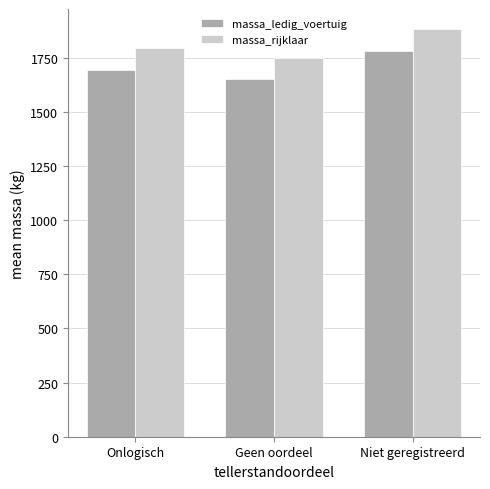

Reading right to left, list all the values displayed in this chart.

massa_ledig_voertuig: Niet geregistreerd=1782.0	Geen oordeel=1651.6	Onlogisch=1695.0
massa_rijklaar: Niet geregistreerd=1882.0	Geen oordeel=1751.6	Onlogisch=1795.0